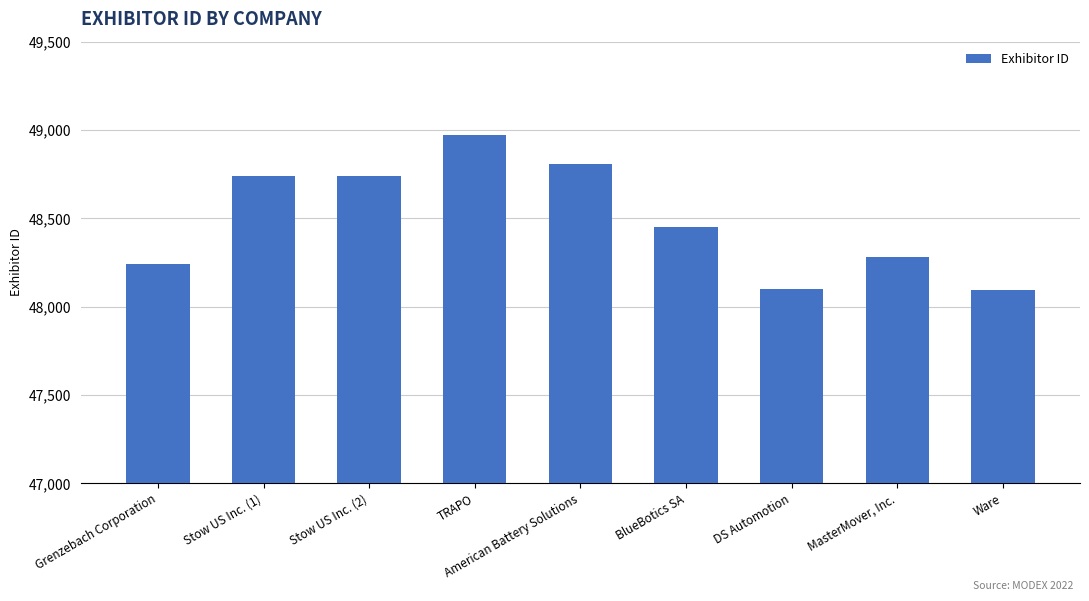

What is the difference between the maximum and minimum values?

875